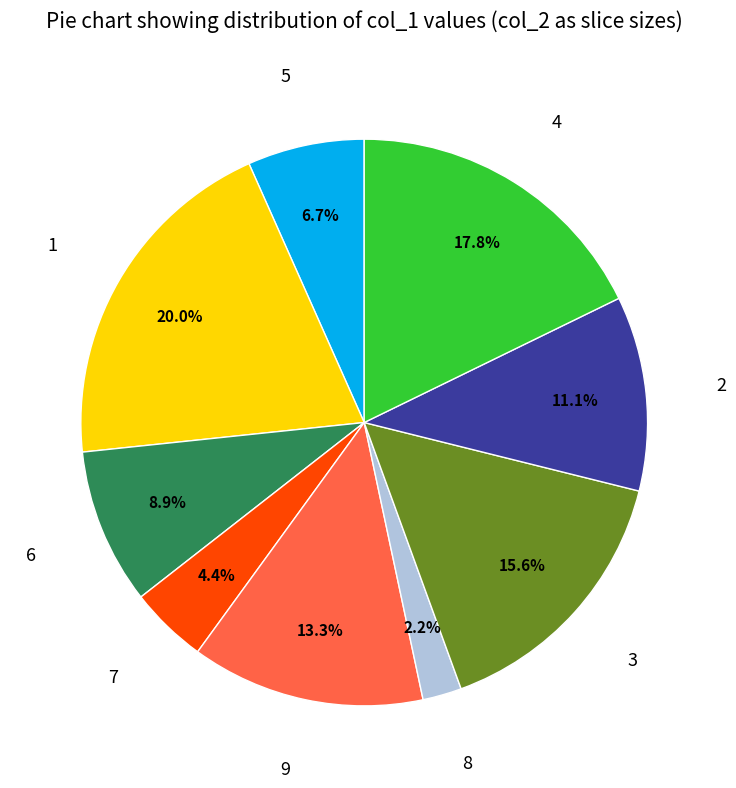

Is there any slice that represents more than half of the pie?

No